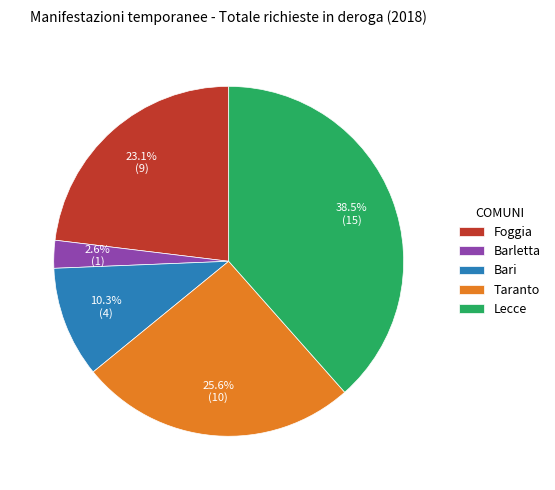

How many segments does this pie chart have?

5